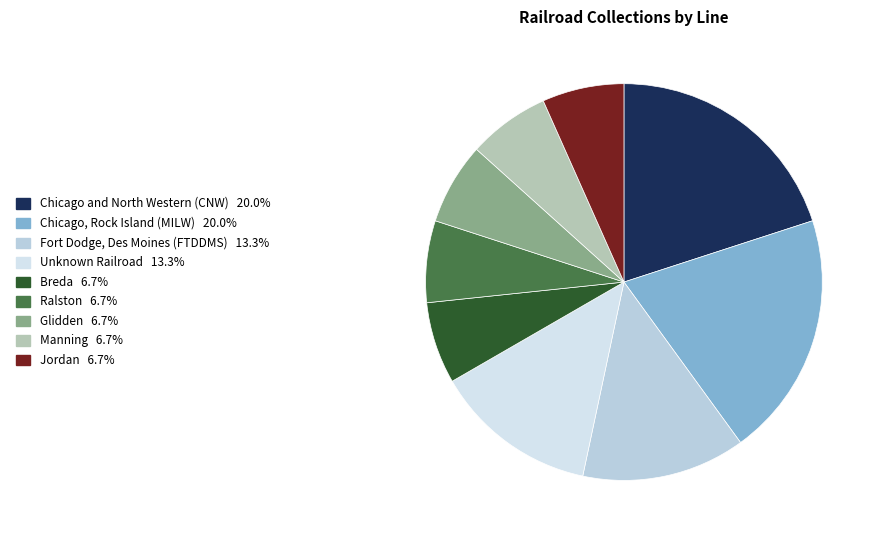

Count the number of slices in the pie.

9